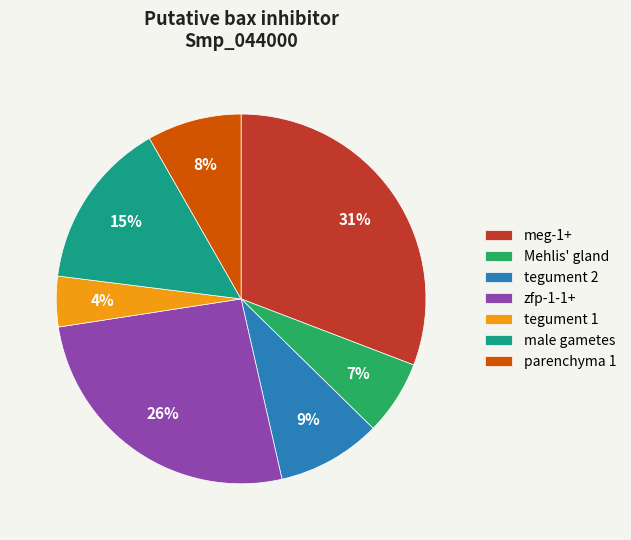

How many segments does this pie chart have?

7